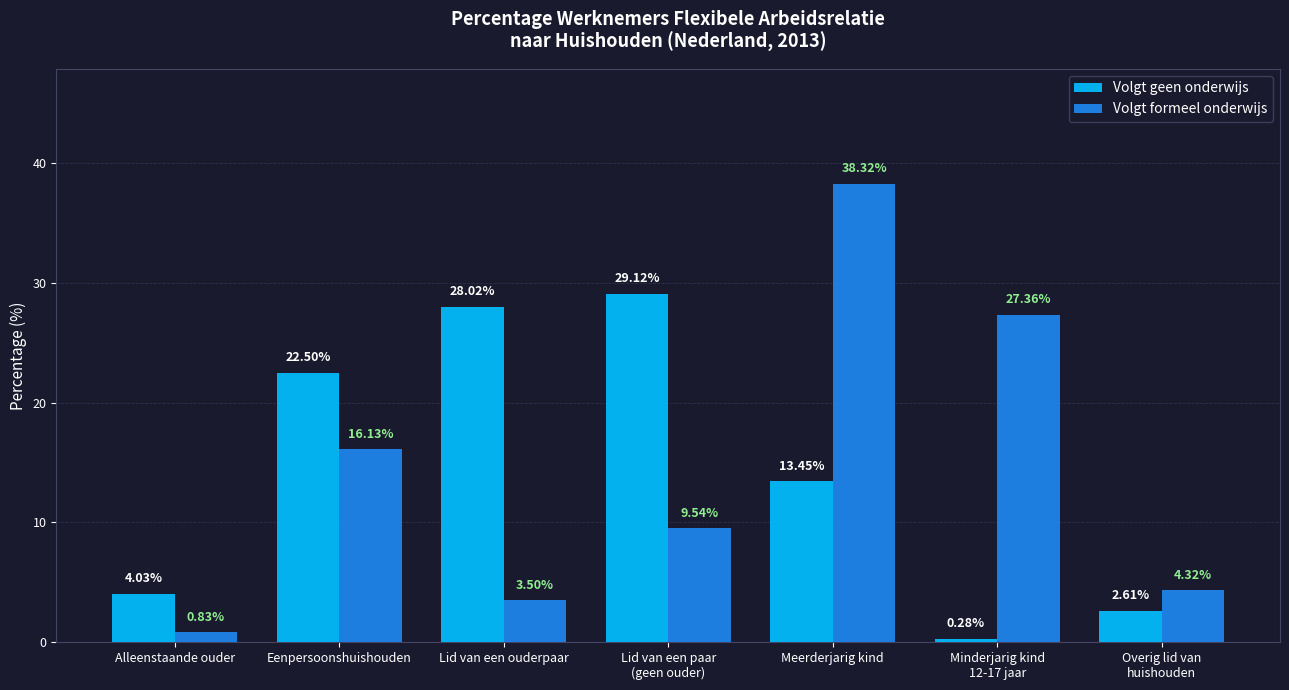

How many groups of bars are there?

7